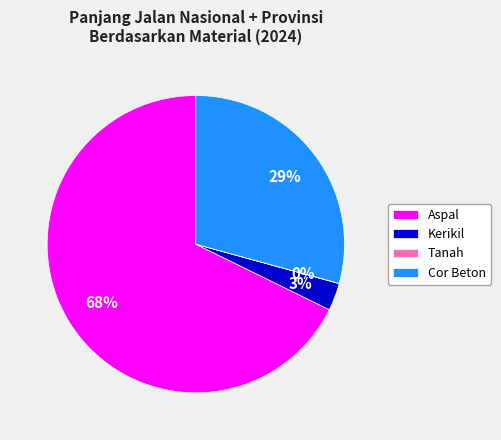

Which slice is the largest?

Aspal